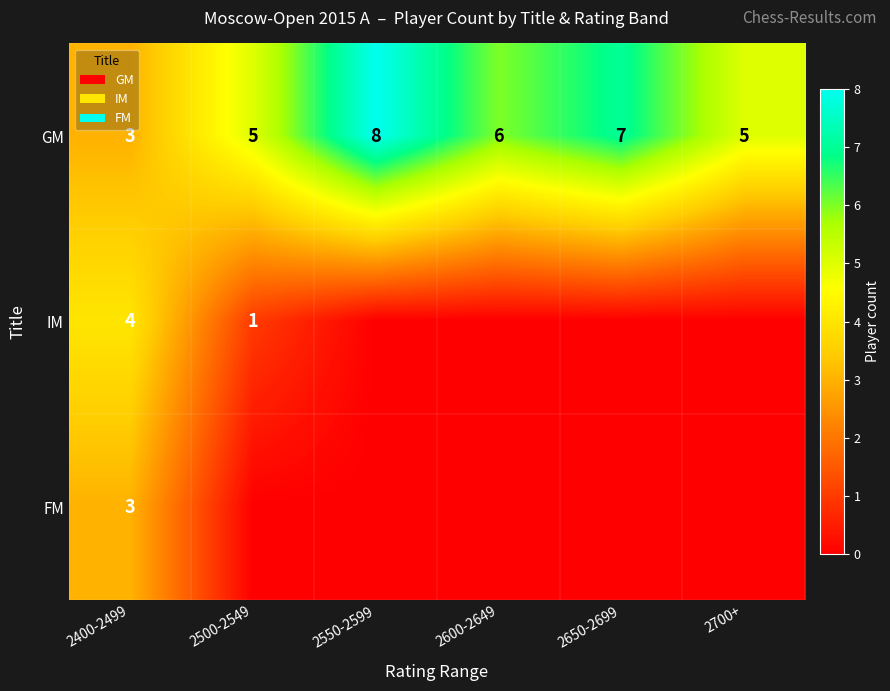

Count the GM values in the range 5 to 7.

4